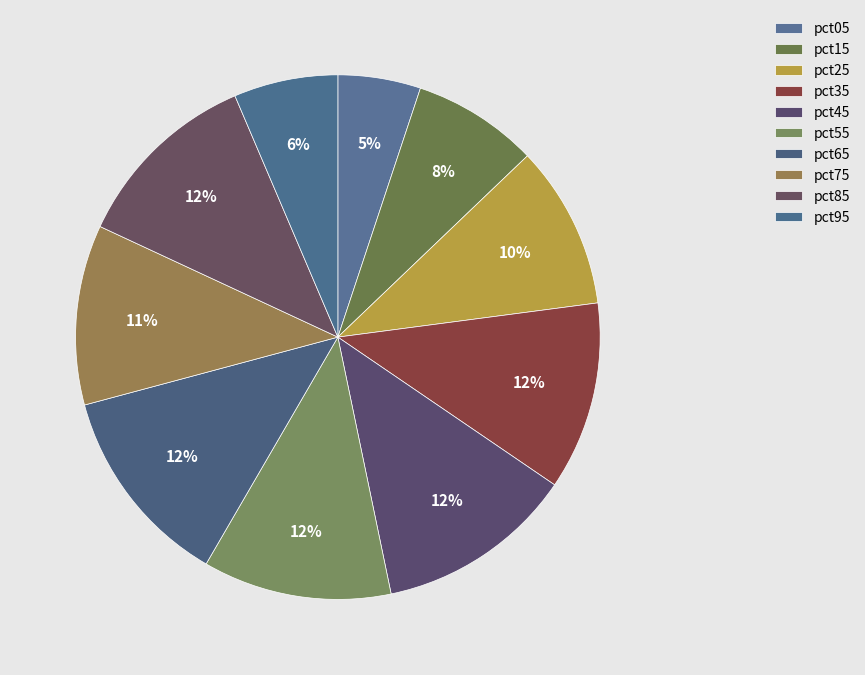

How many segments does this pie chart have?

10